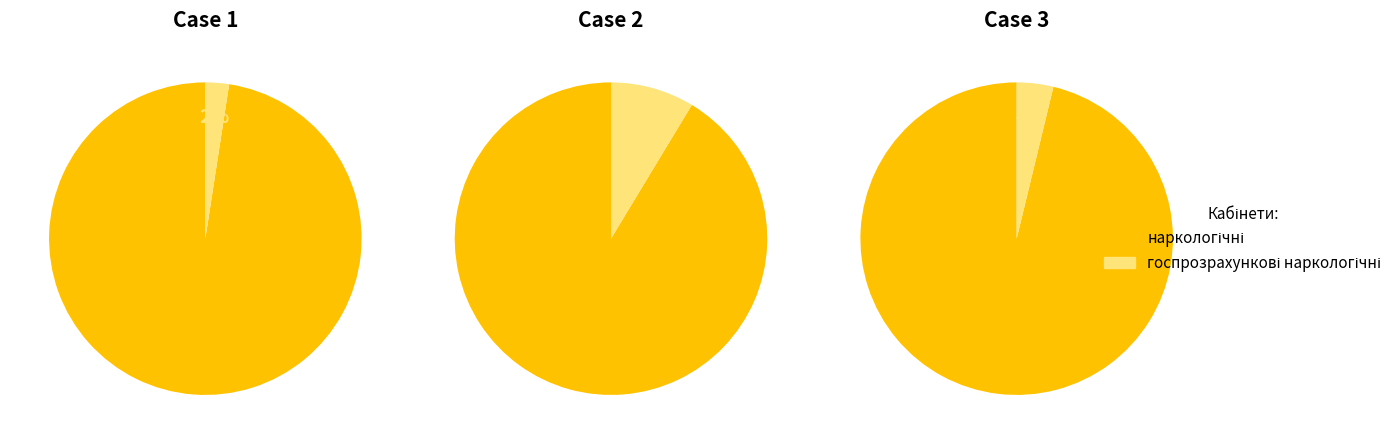

Rank the series by their average value, from lowest to highest.

госпрозрахункові наркологічні, наркологічні